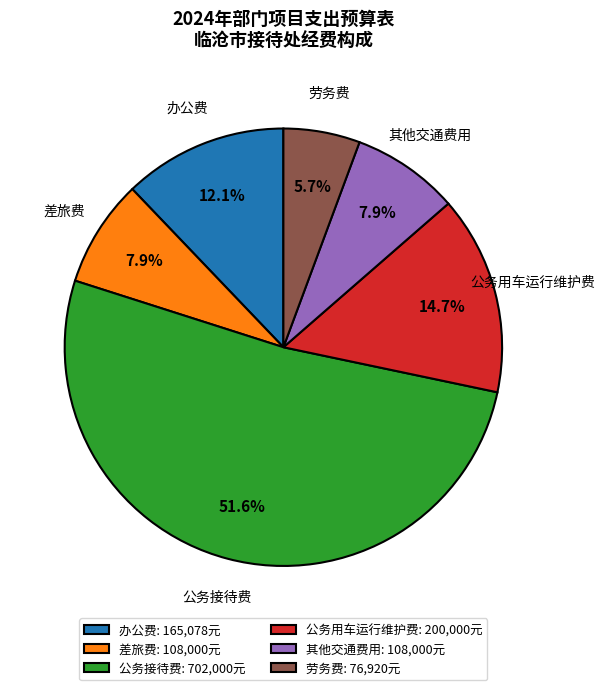

Which category has the biggest portion of the pie?

公务接待费